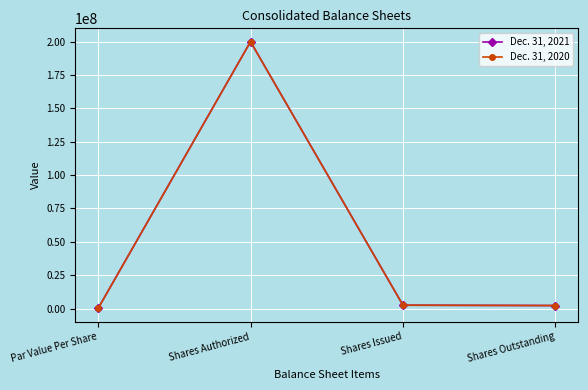

Between Par Value Per Share and Shares Authorized, which series saw the biggest shift?

Dec. 31, 2021